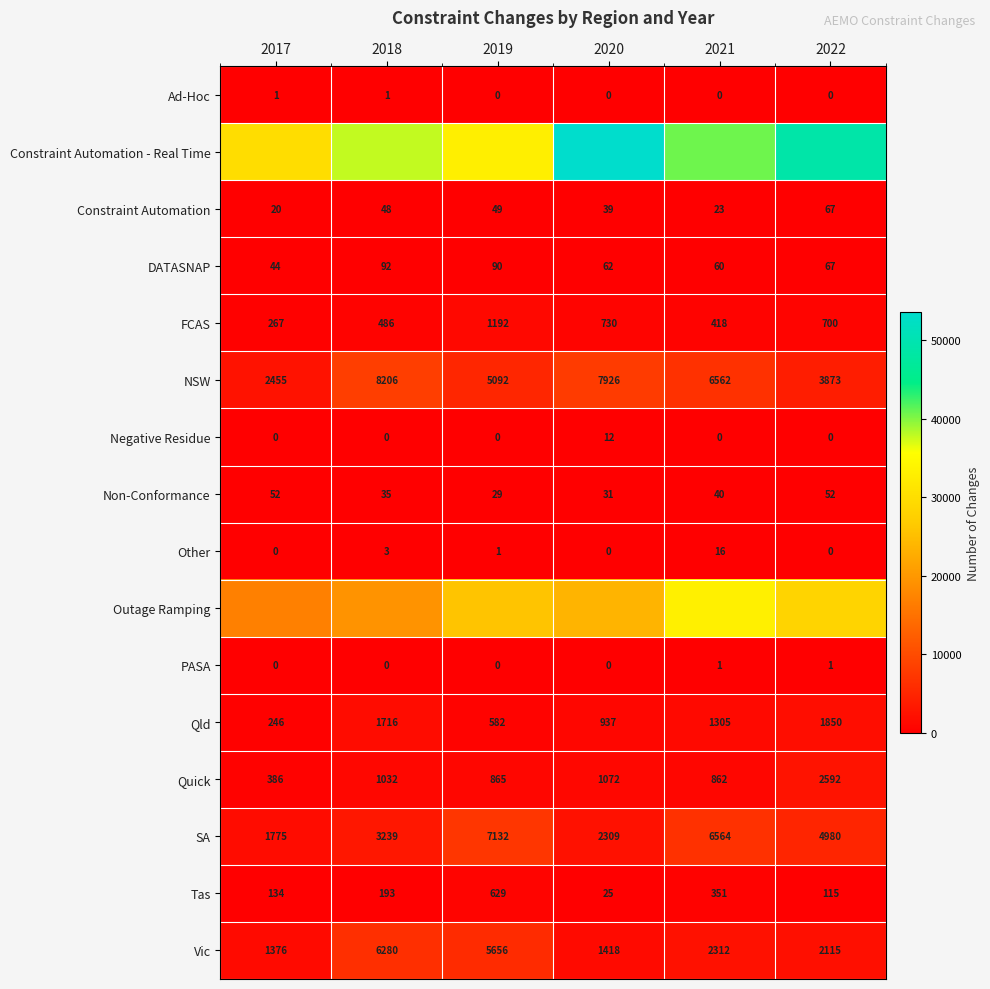

What is the total value across all series at 2020?

91687